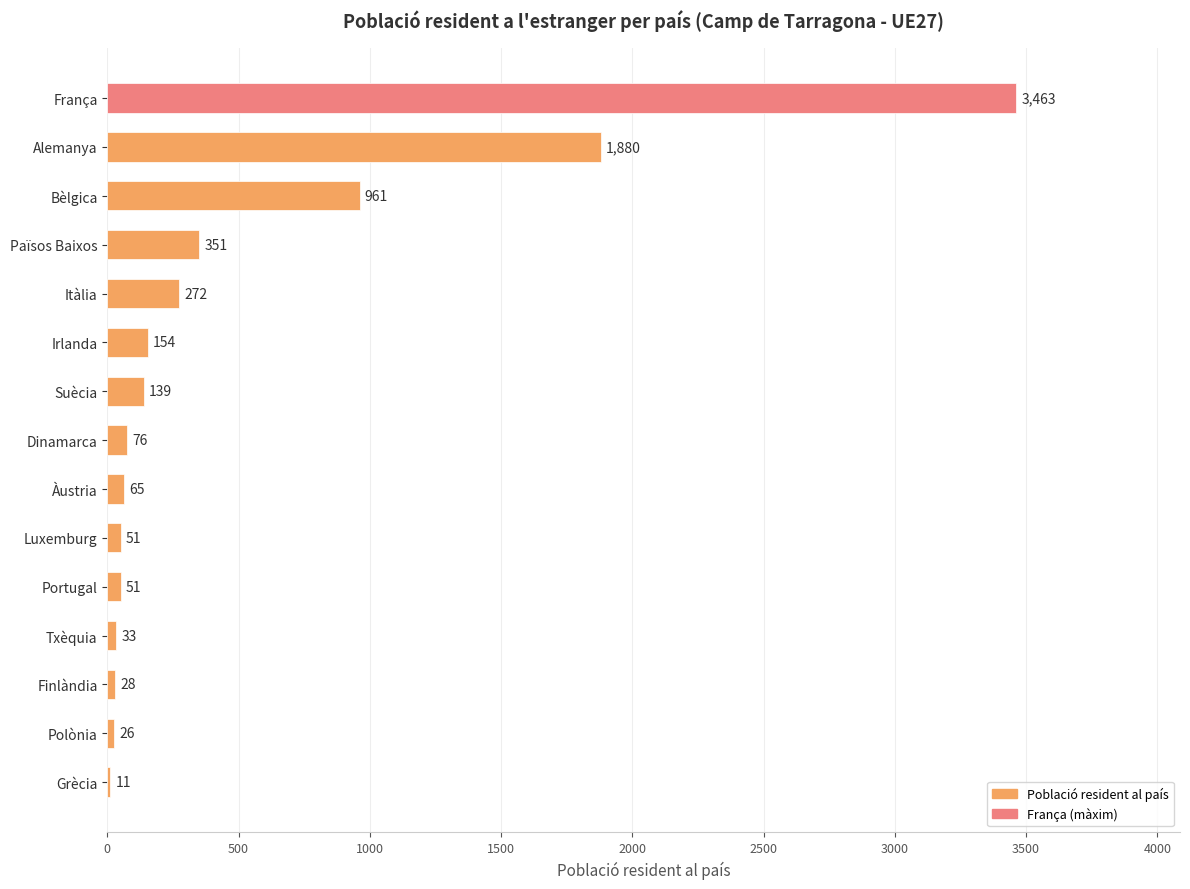

What is the sum of the values at Irlanda and Països Baixos?

505